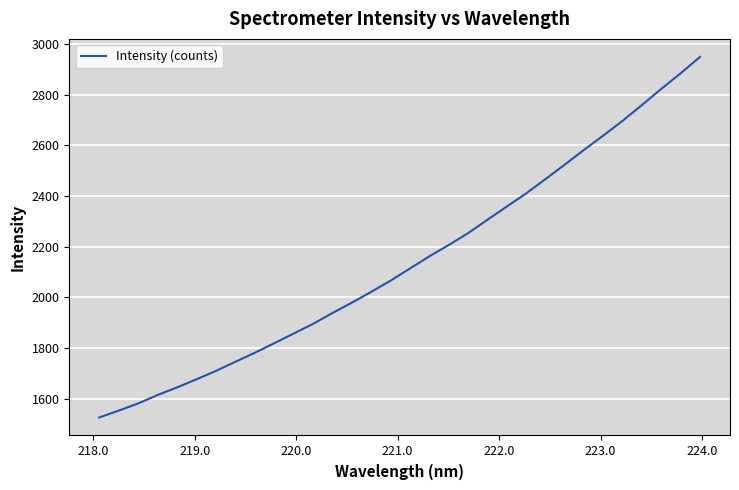

True or false: there are more than 2 points higher than both neighbors.

False